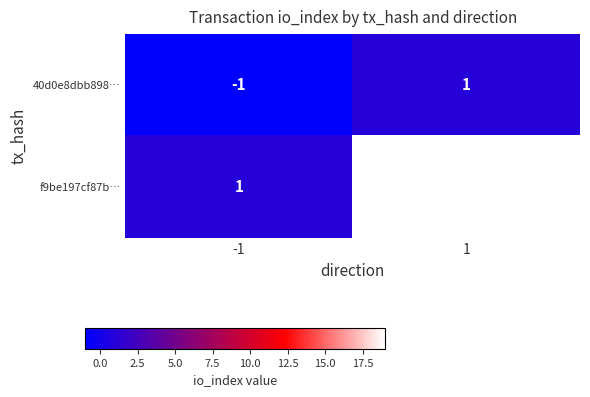

Which series has the largest total across all categories?

f9be197cf87b…